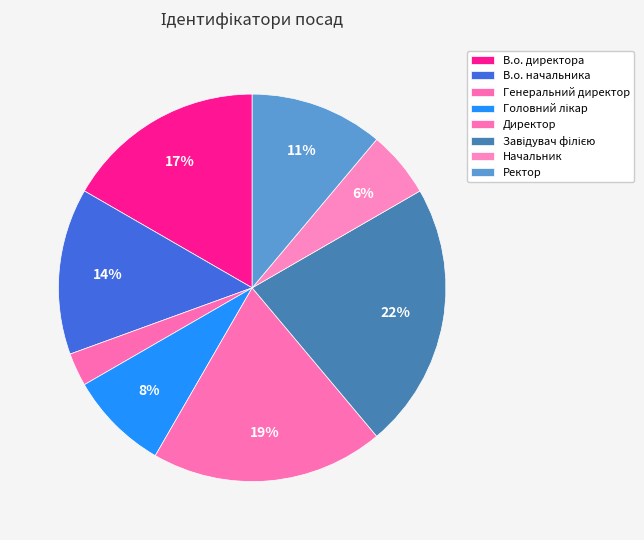

Count the number of slices in the pie.

8